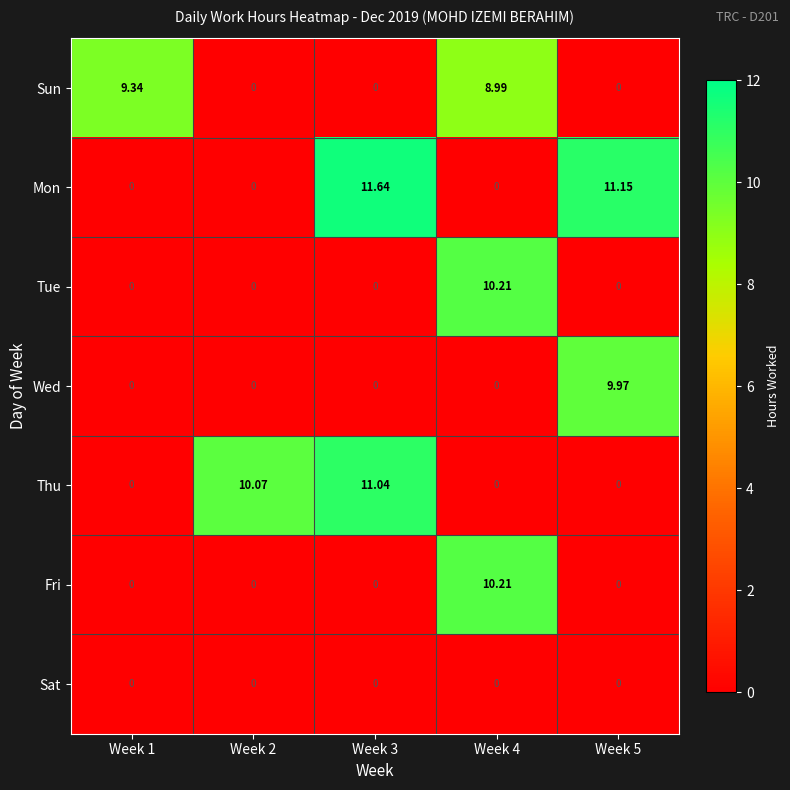

Which series has the largest total across all categories?

Mon